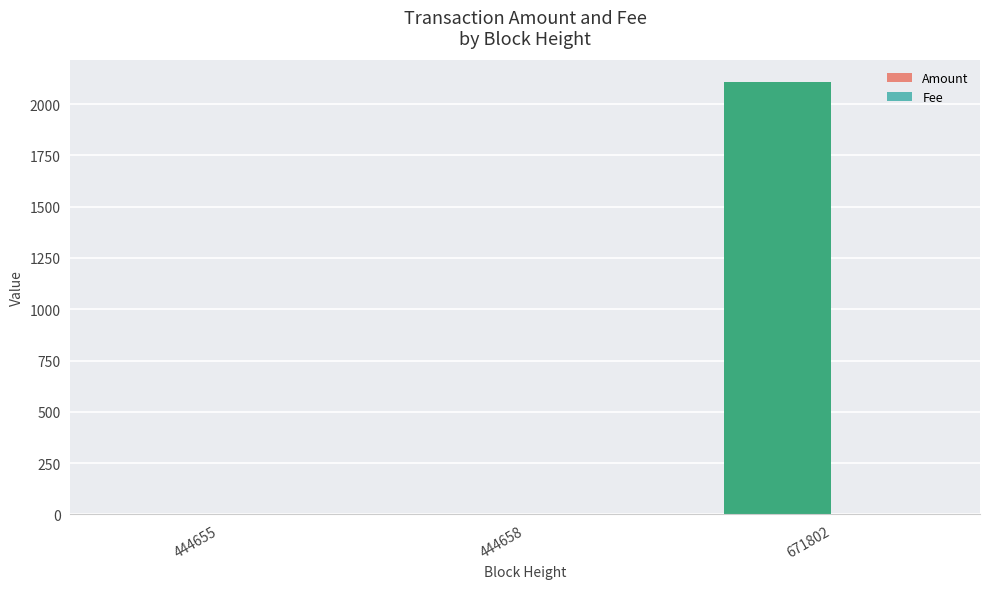

At which category is the sum across all series the highest?

671802